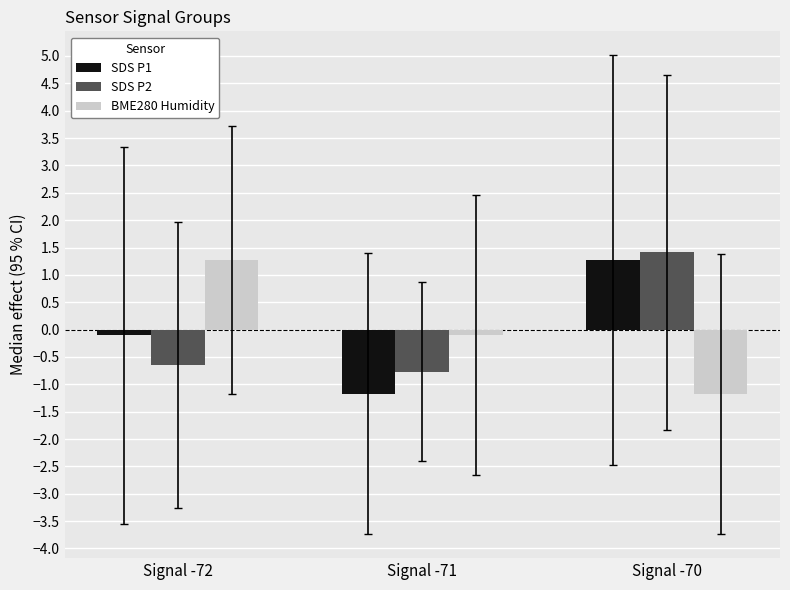

Count the number of categories in the chart.

3